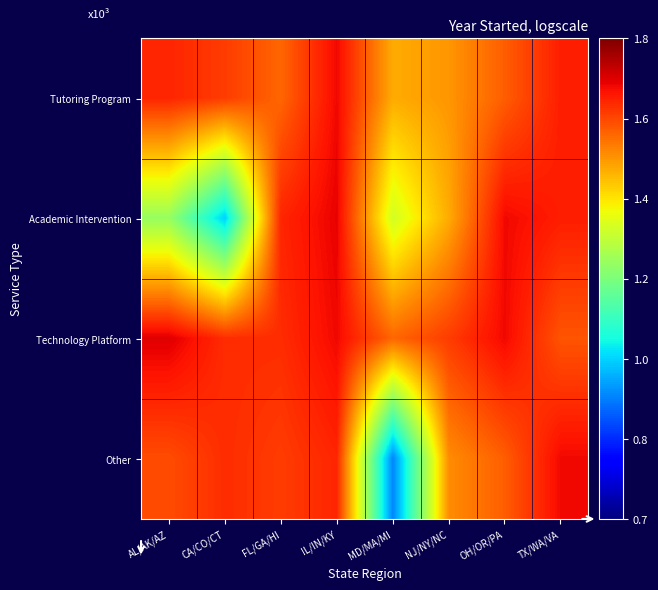

At how many categories does at least one series exceed 1?

8